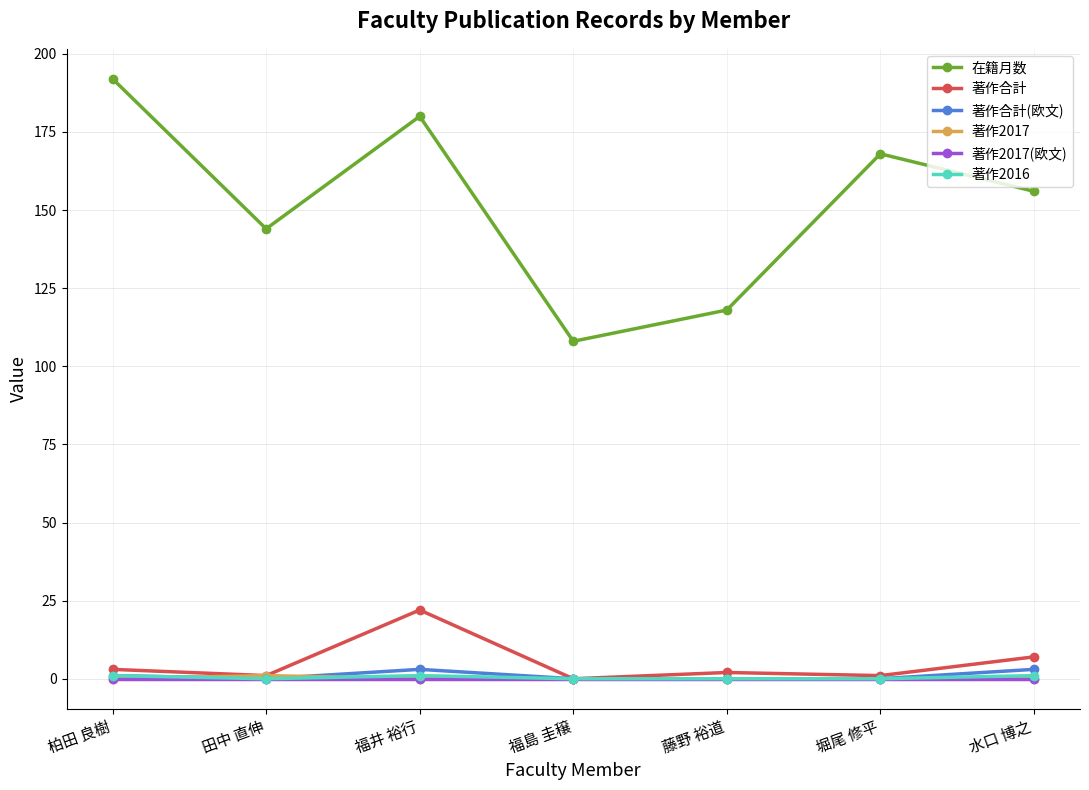

List the labels in order of 在籍月数 value, largest first.

柏田 良樹, 福井 裕行, 堀尾 修平, 水口 博之, 田中 直伸, 藤野 裕道, 福島 圭穣